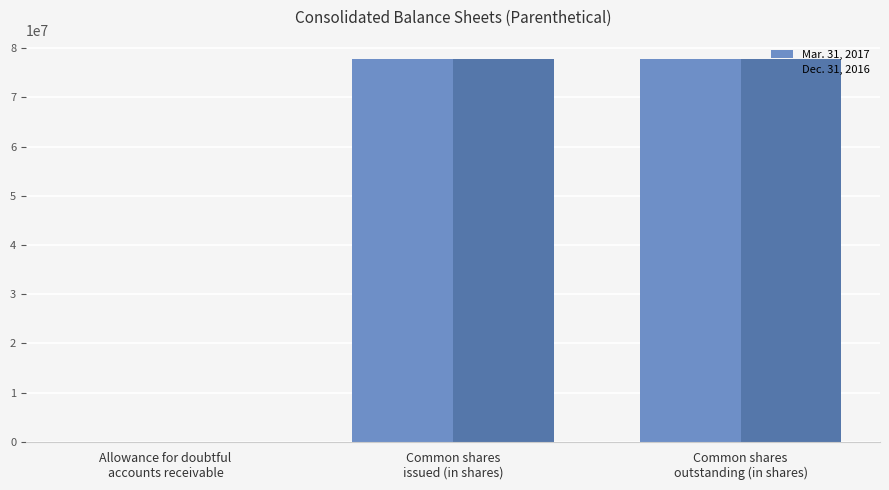

How many groups of bars are there?

3